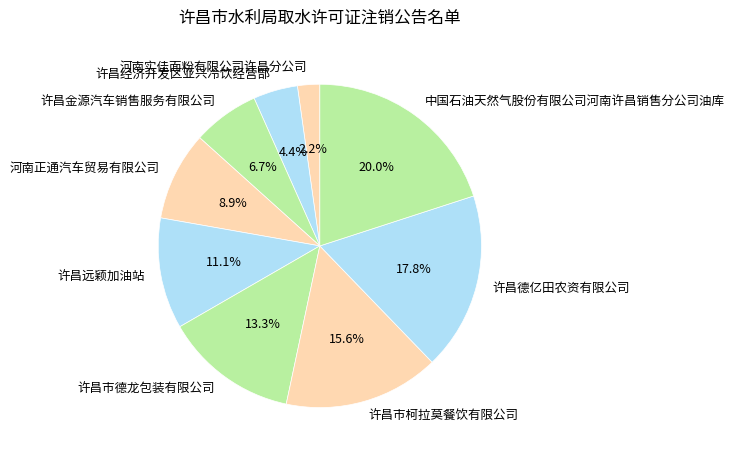

Does 许昌市德龙包装有限公司 account for over 50% of the chart?

No